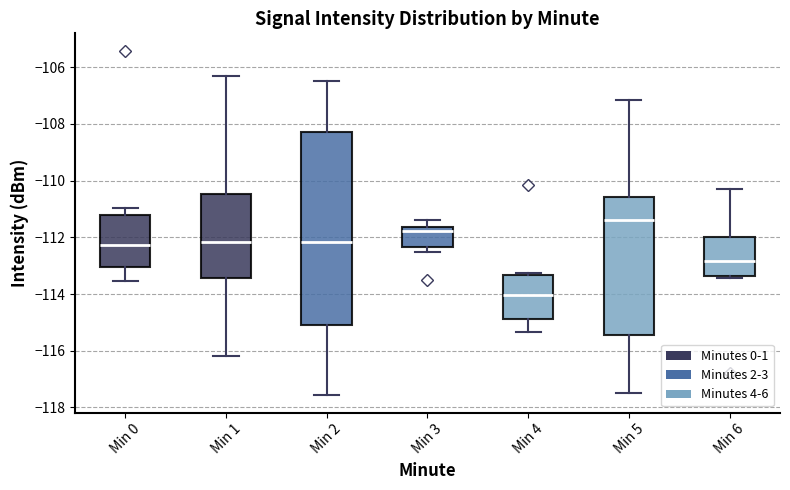

Which box has the highest median line?

Min 5